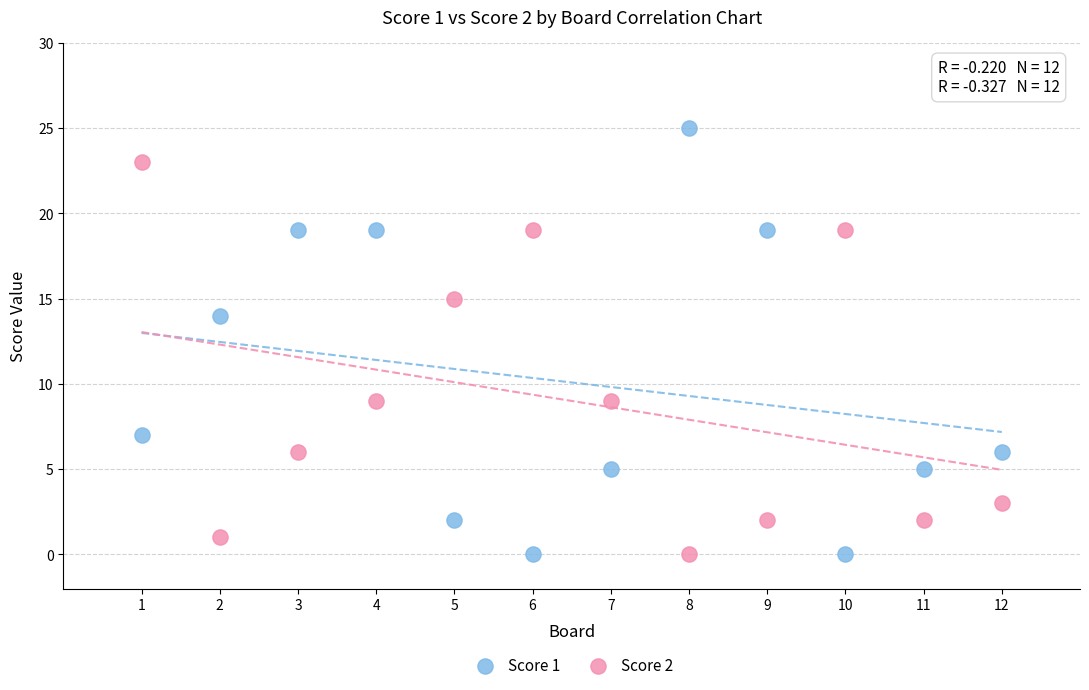

Which series contains the highest Y value?

Score 1